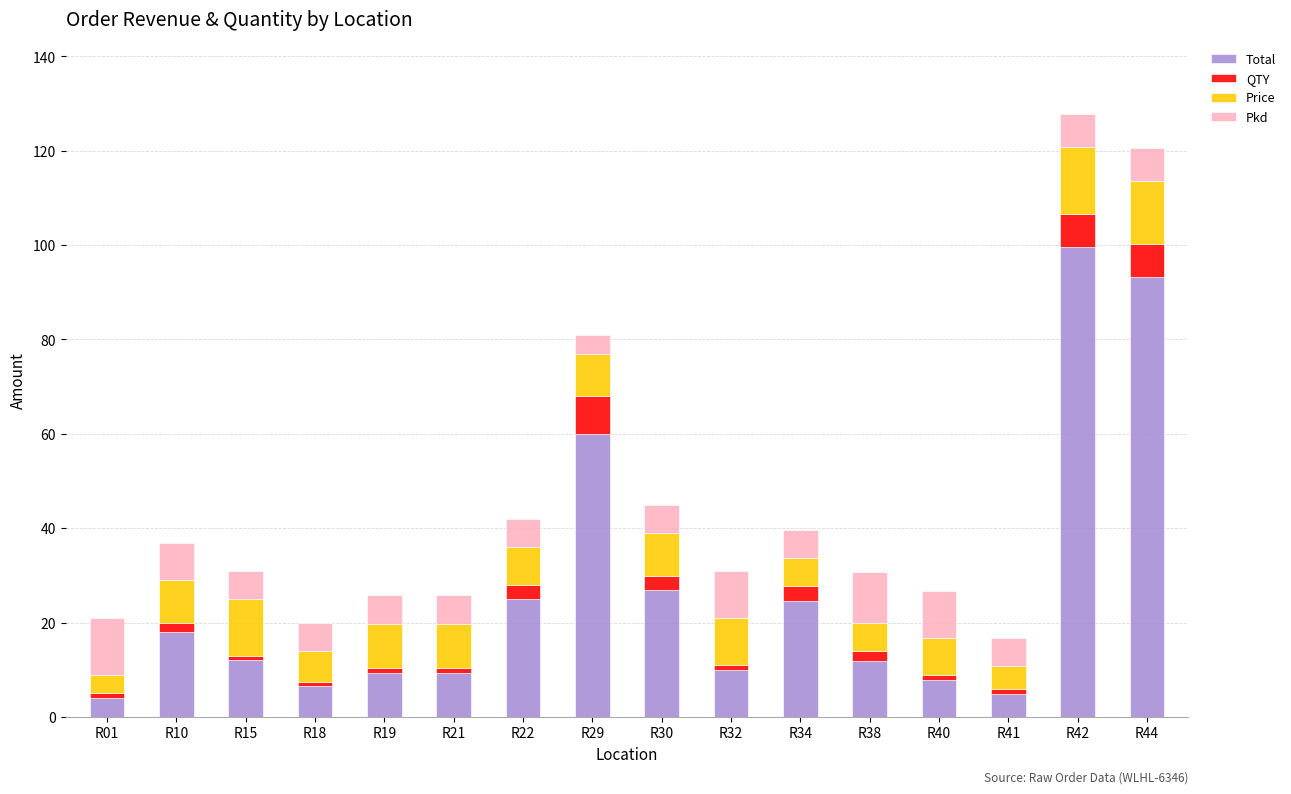

Is it true that Total equals 27.0 at R30?

True